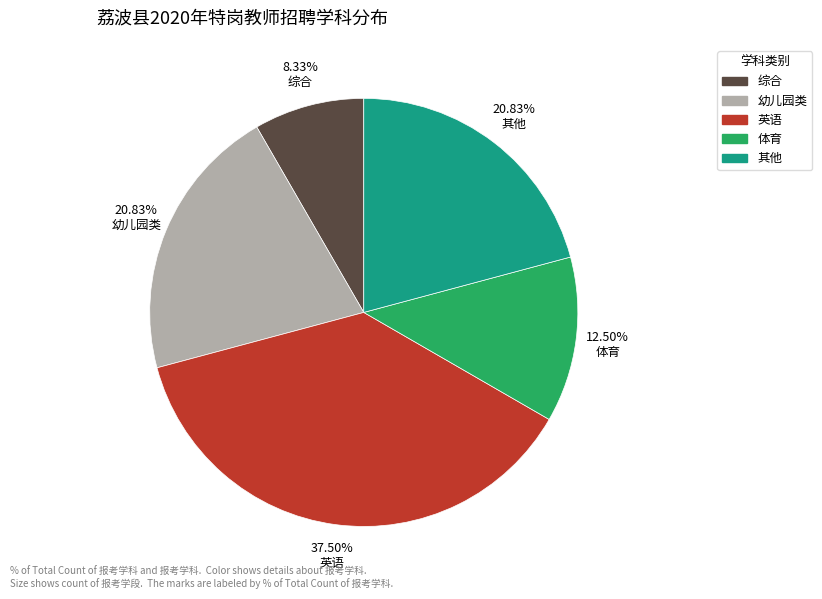

How many slices are in this pie chart?

5